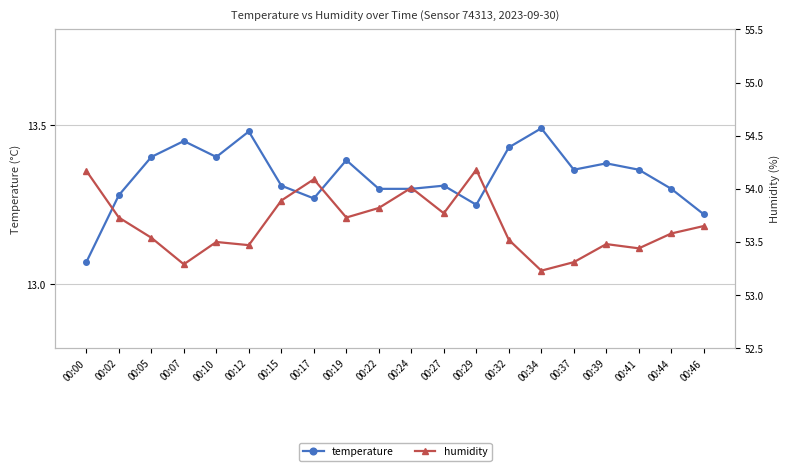

True or false: humidity has more than 2 interior local peaks.

True